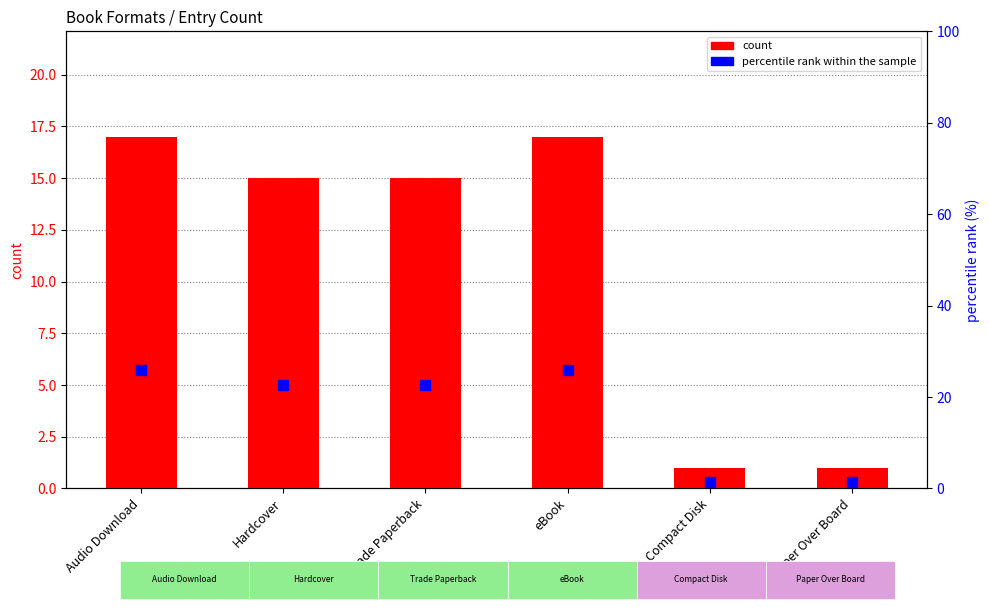

At how many categories does at least one series exceed 11?

4